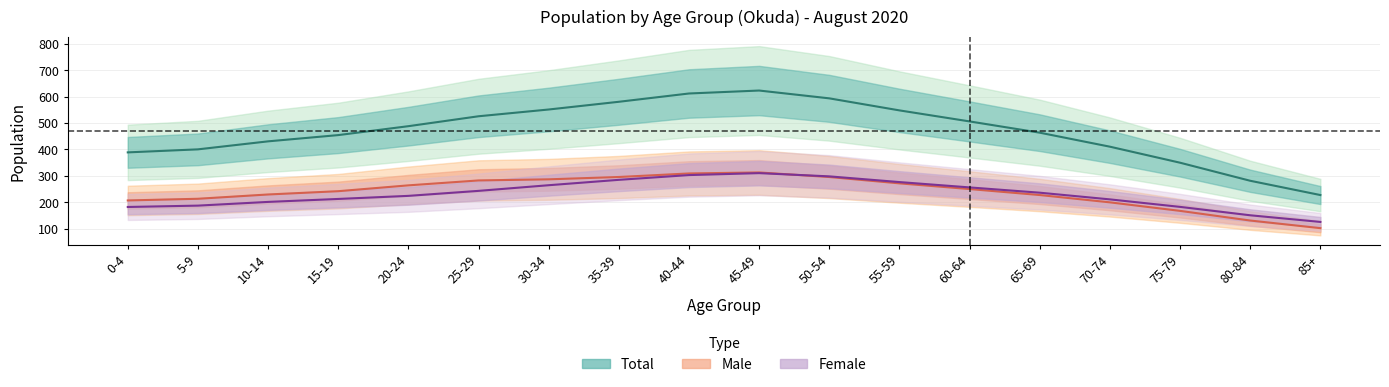

At which category is the sum across all series the highest?

45-49